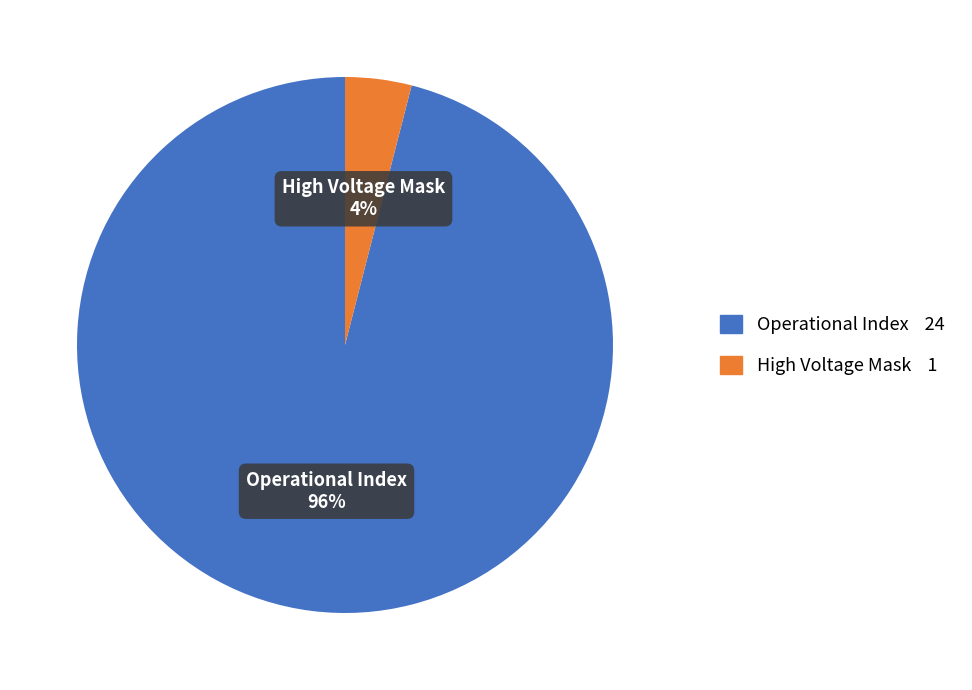

What is the largest slice in the pie chart?

Operational Index